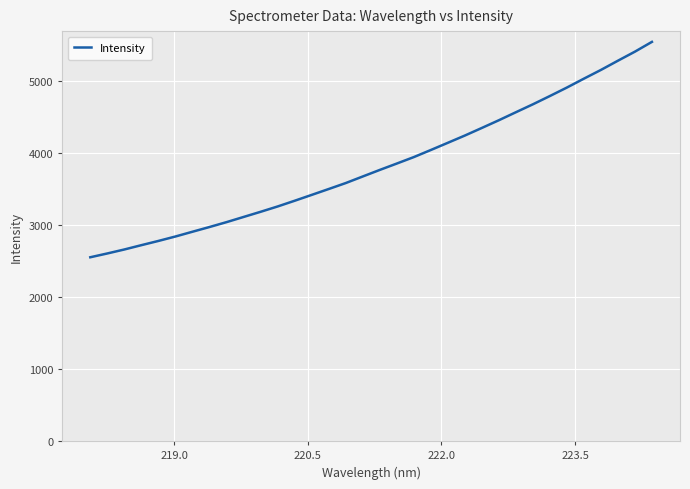

Count the number of categories in the chart.

34